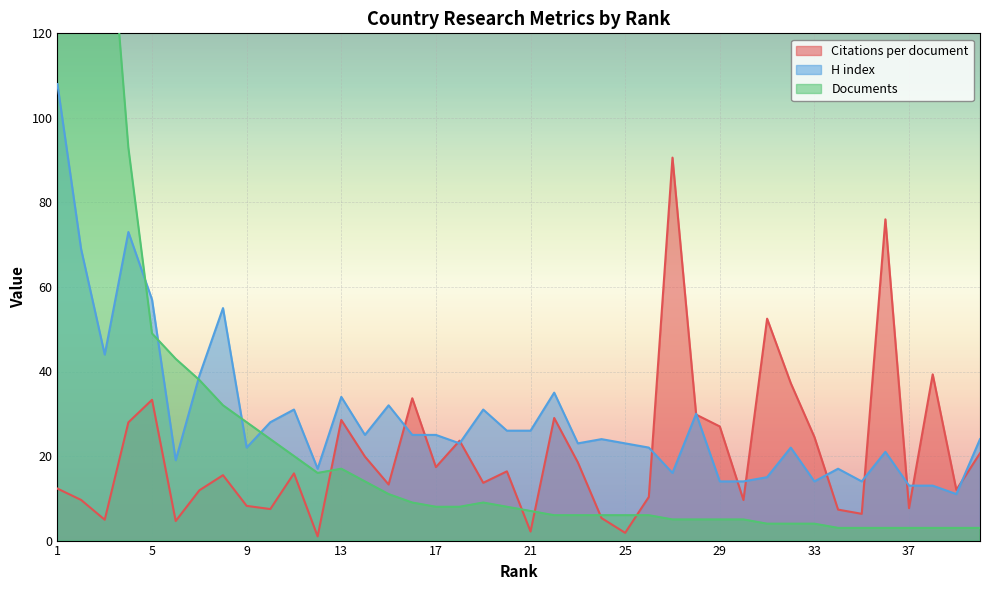

How many lines are shown in the chart?

3